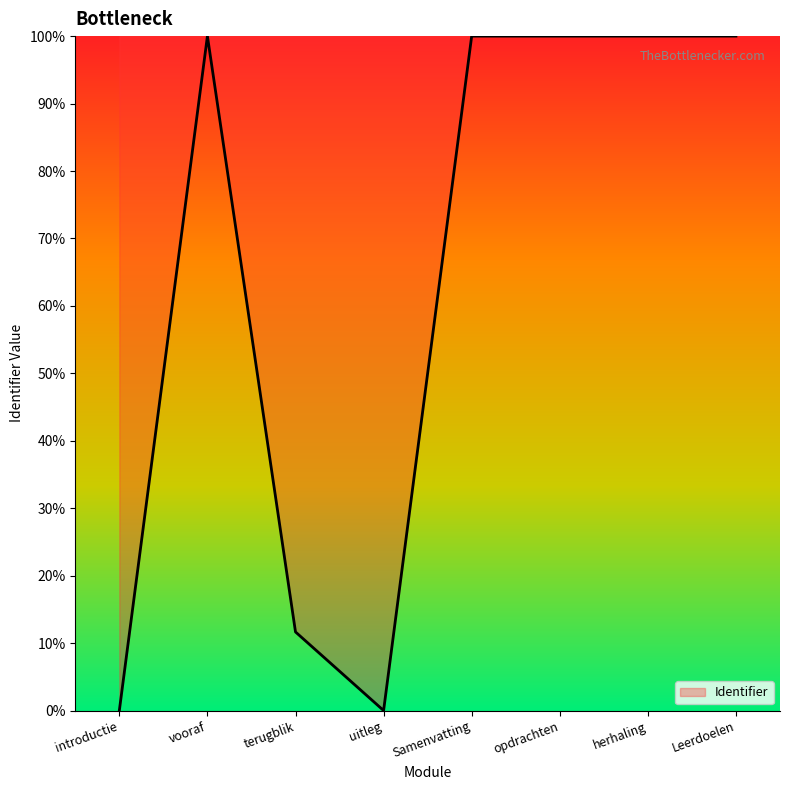

What is the difference between the maximum and second lowest values?

100.0